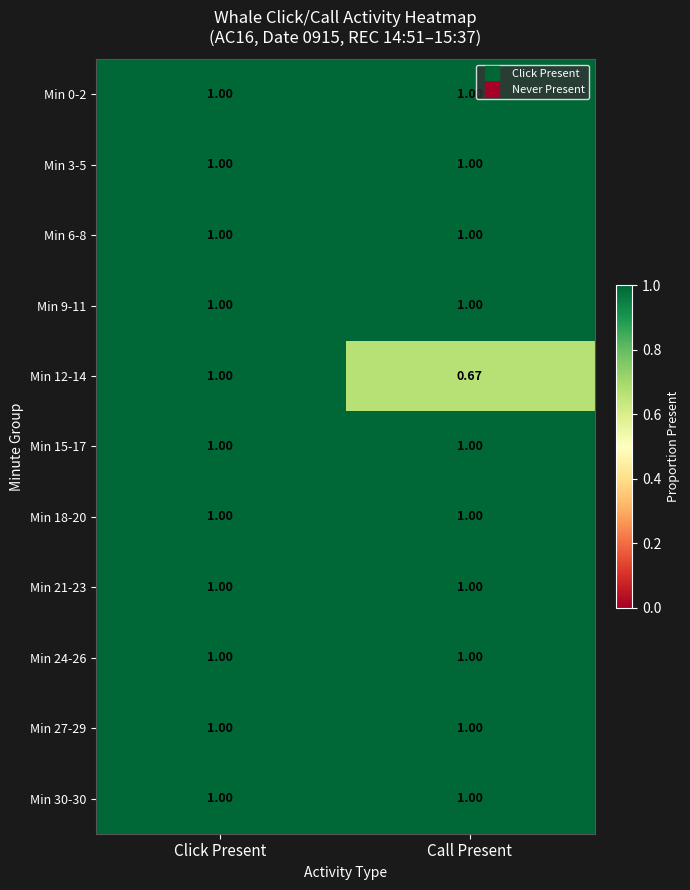

At which category is the sum across all series the highest?

Click Present